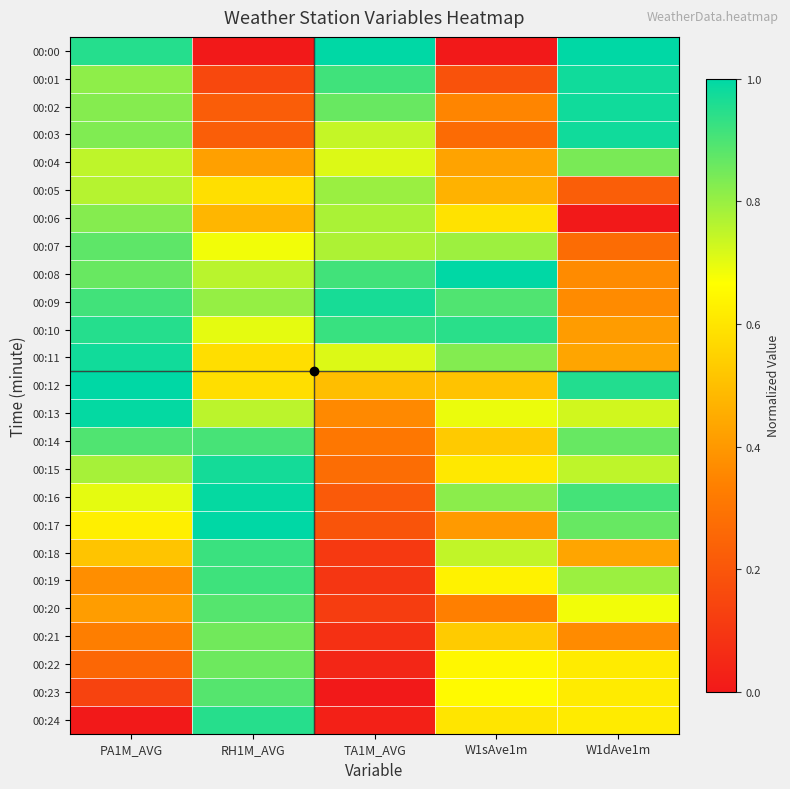

Which series has the widest spread of values?

00:00